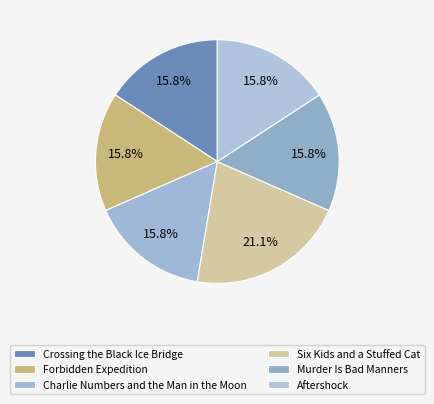

Which slice is the smallest?

Crossing the Black Ice Bridge